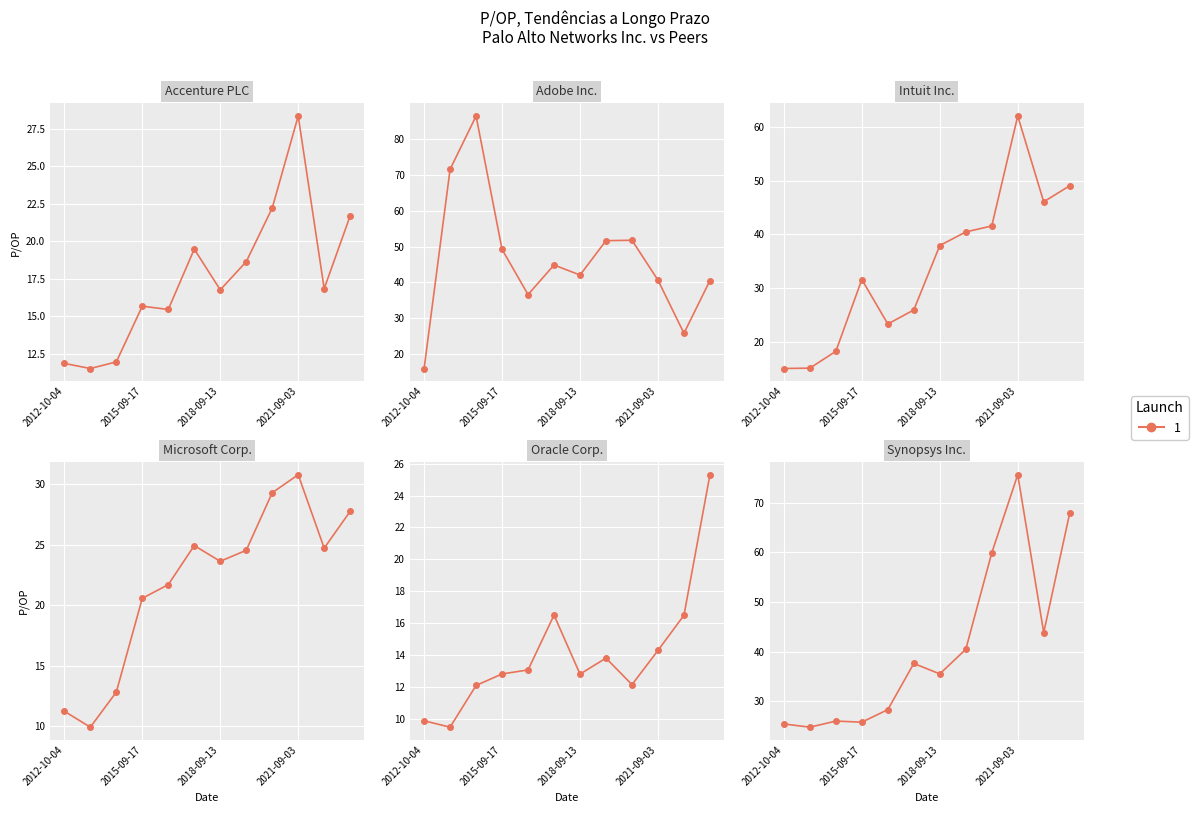

Which series has the largest total across all categories?

Adobe Inc.